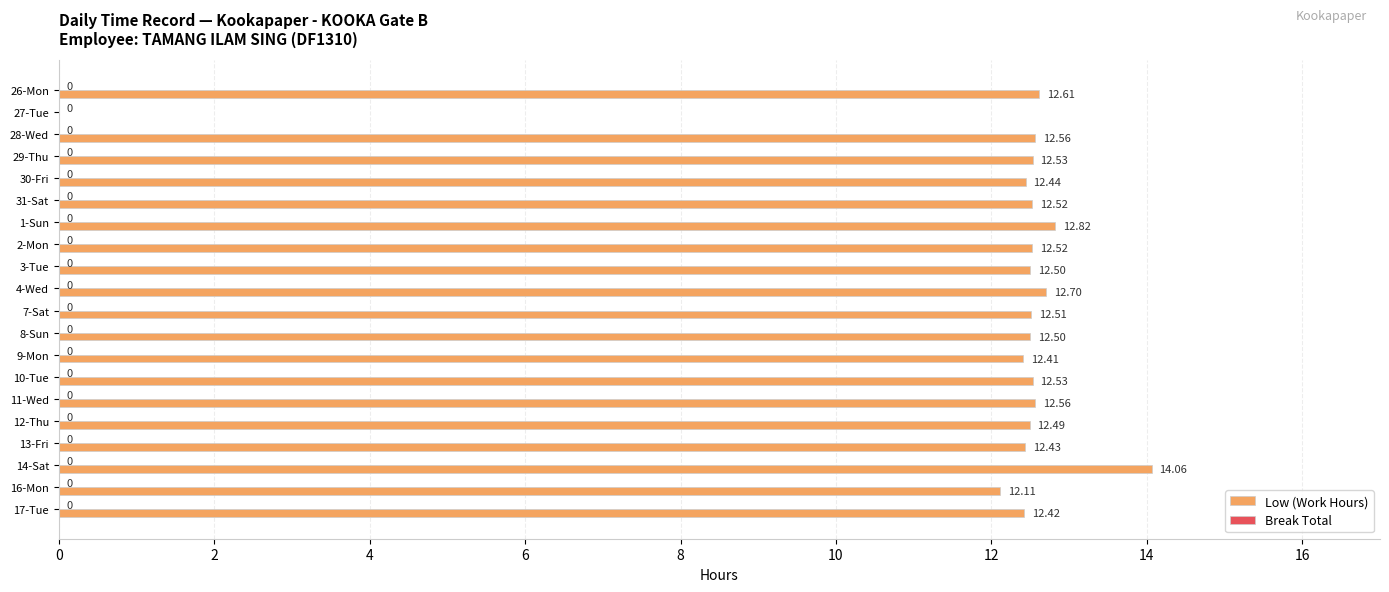

Which has a higher value, 1-Sun or 28-Wed?

1-Sun